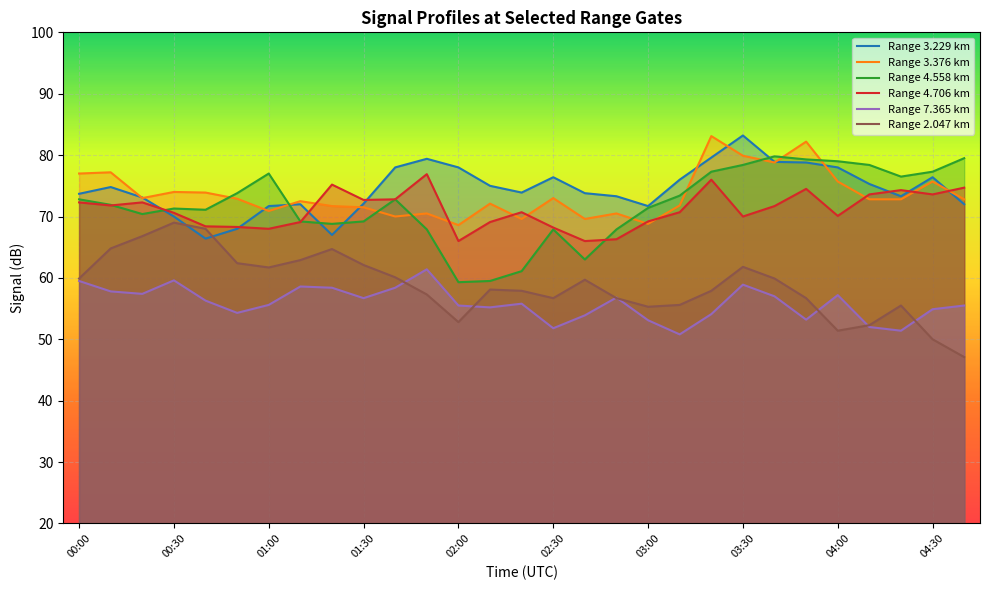

The Range 7.365 km series shows 13.0 at 04:00. True or false?

False